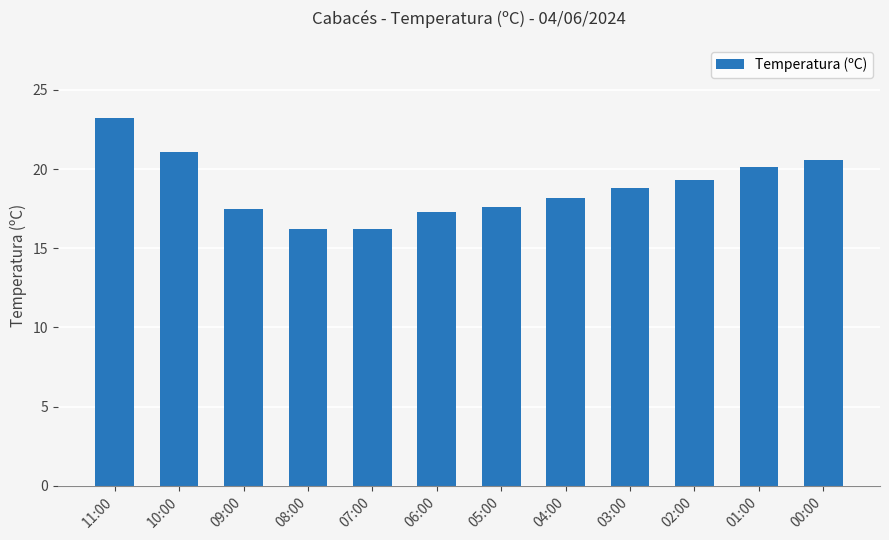

The value at 02:00 is 28.2. True or false?

False